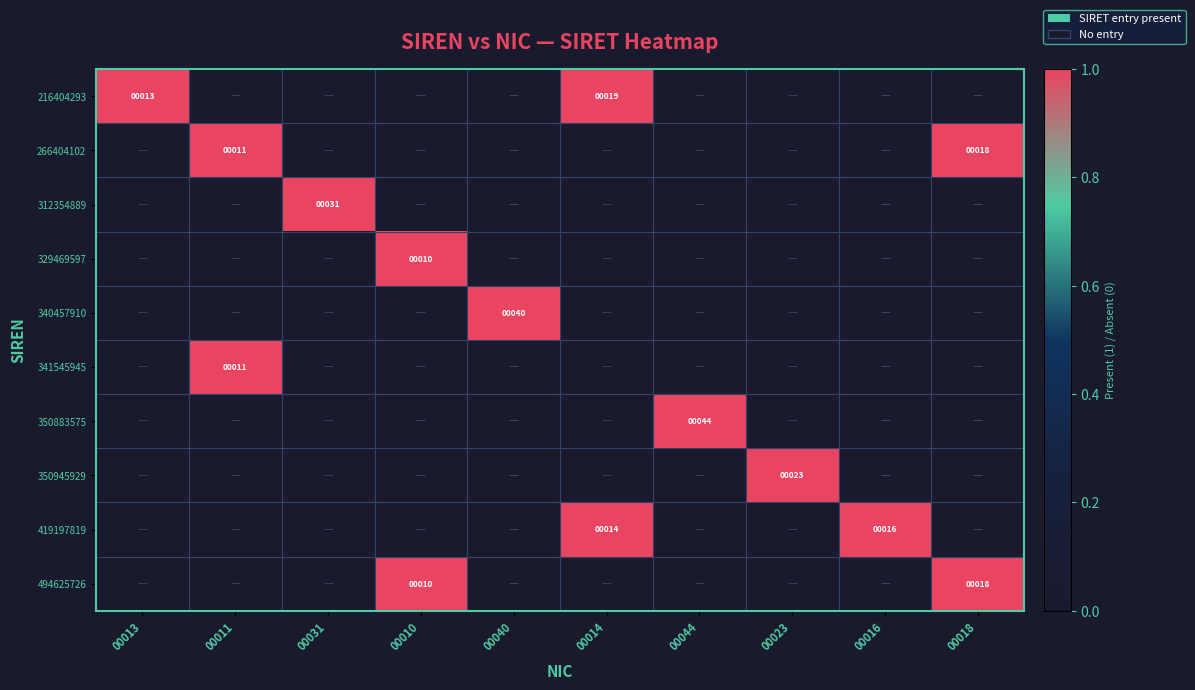

At which category does the chart reach its minimum across all series?

00011